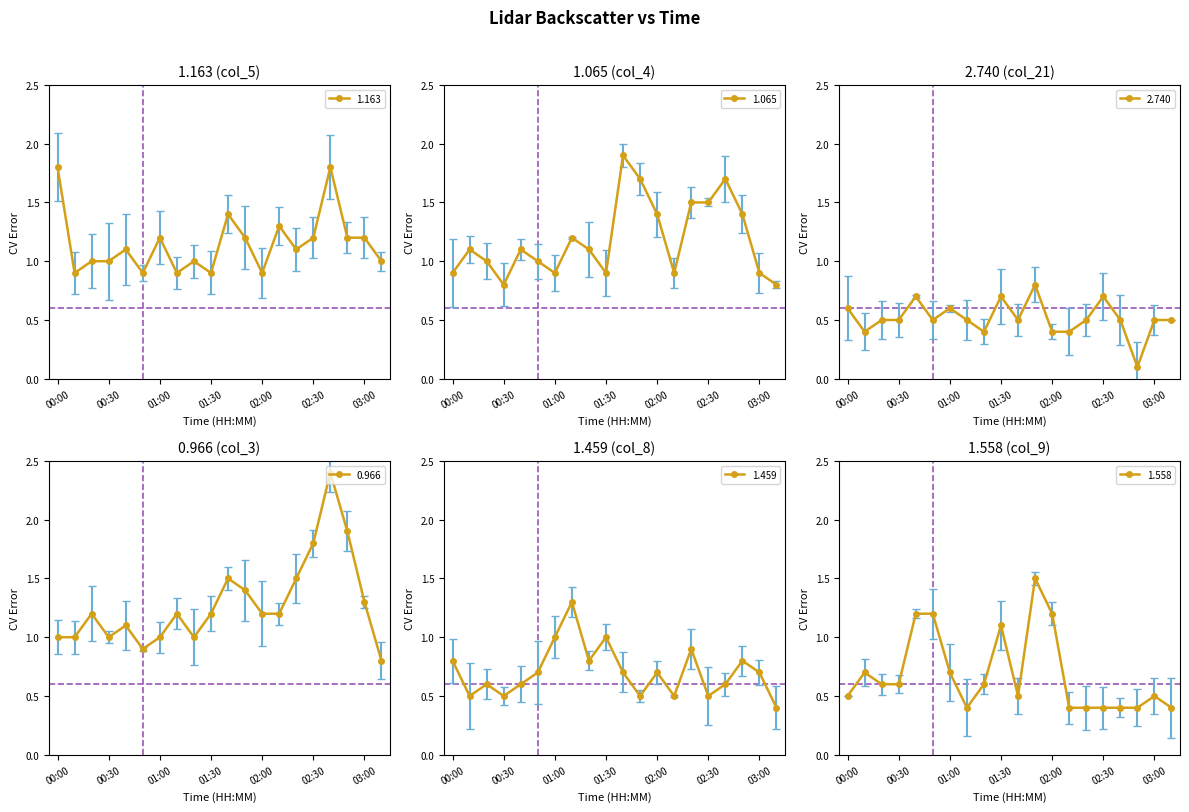

What is the total value across all series at 00:10?

4.6